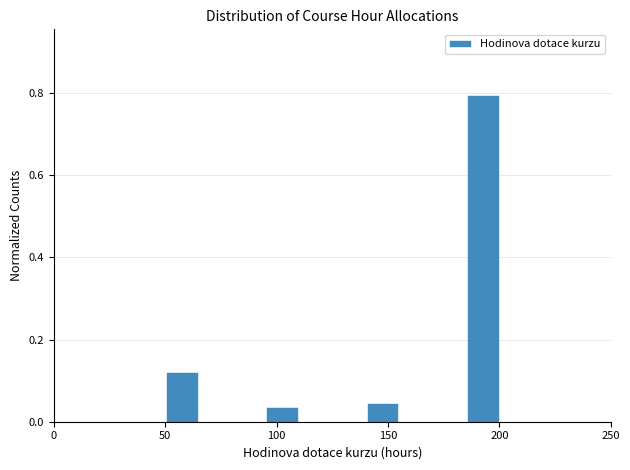

Read against the x-axis, roughly where is the centre of the tallest bar?

195